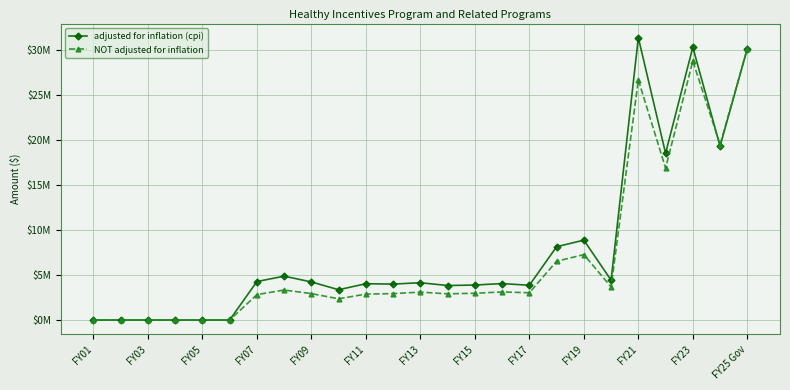

What is the highest value of the adjusted for inflation (cpi) series?

31361578